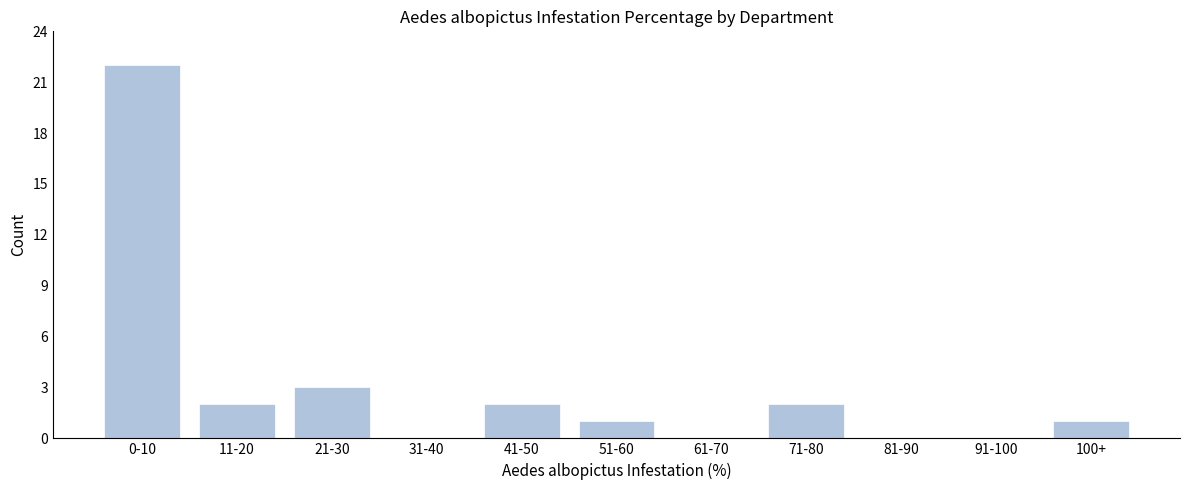

Reading left to right, transcribe all the data shown in this chart.

0-10=22	11-20=2	21-30=3	31-40=0	41-50=2	51-60=1	61-70=0	71-80=2	81-90=0	91-100=0	100+=1